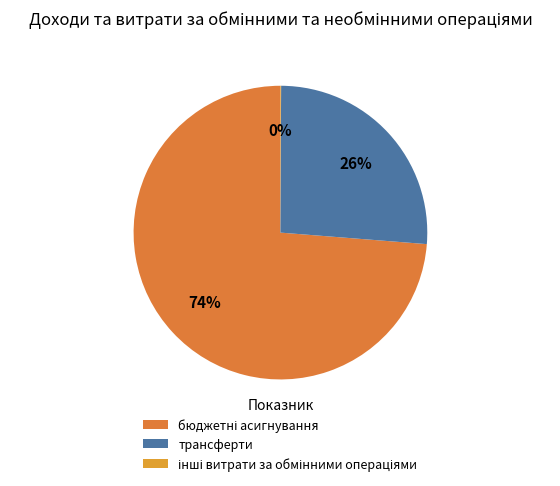

True or false: інші витрати за обмінними операціями accounts for 1% of the total.

False